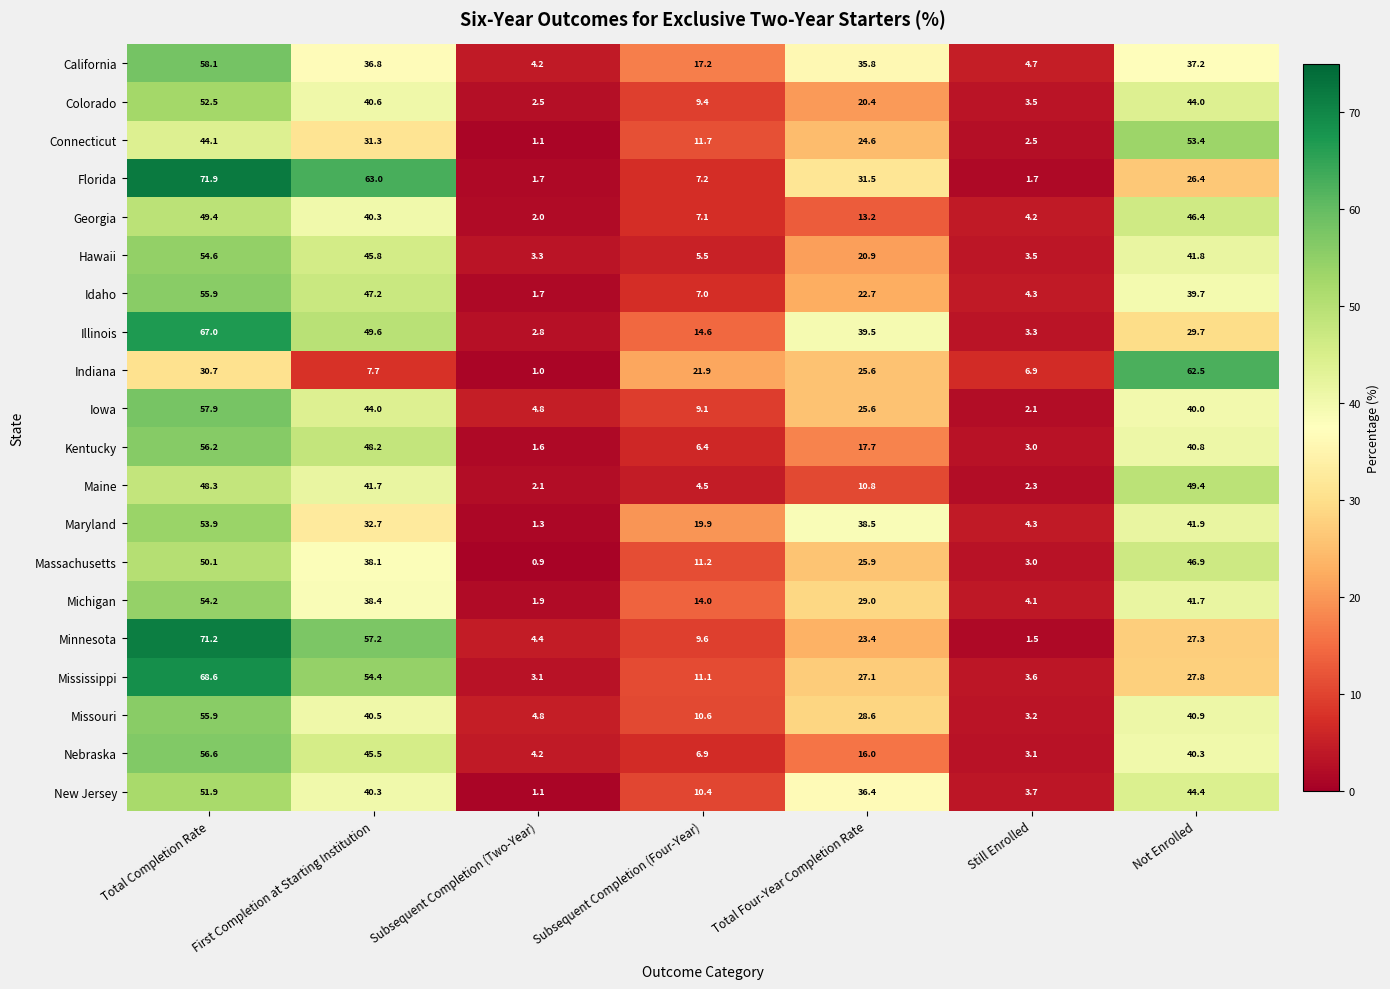

The Minnesota series shows 1.5 at Still Enrolled. True or false?

True